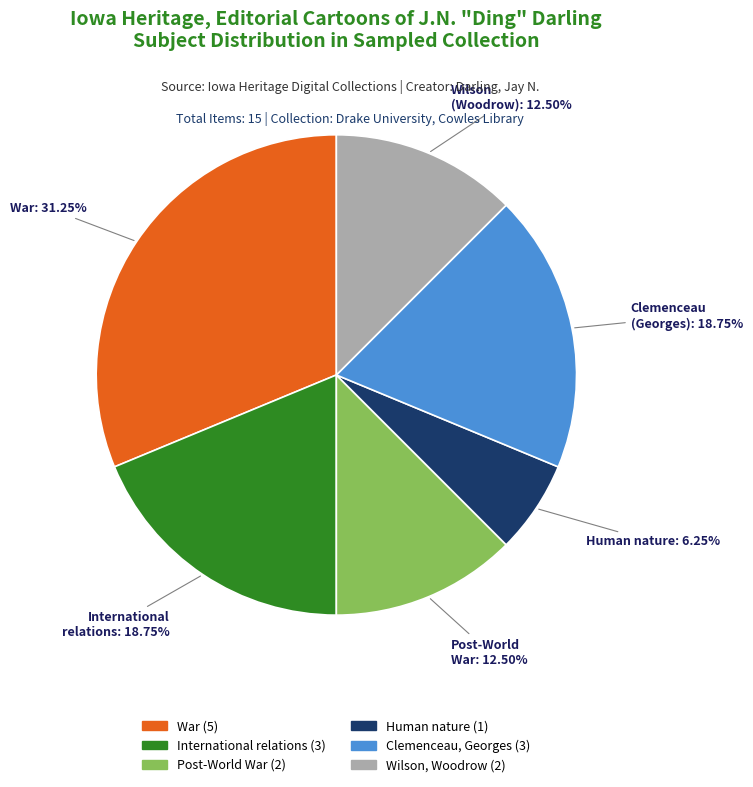

How many slices are in this pie chart?

6